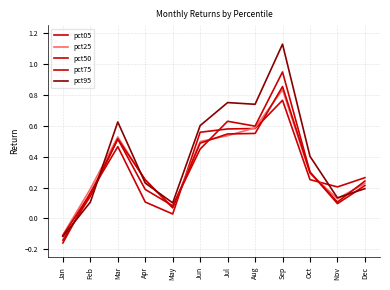

What is the difference between the maximum and second lowest values in the pct25 series?

0.8